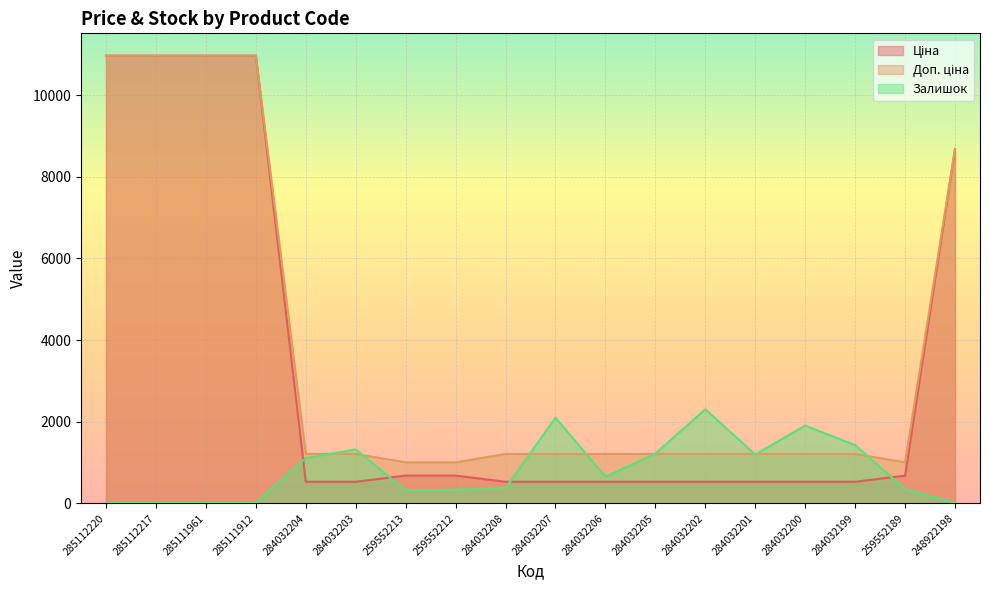

What position from the left is 284032208?

9